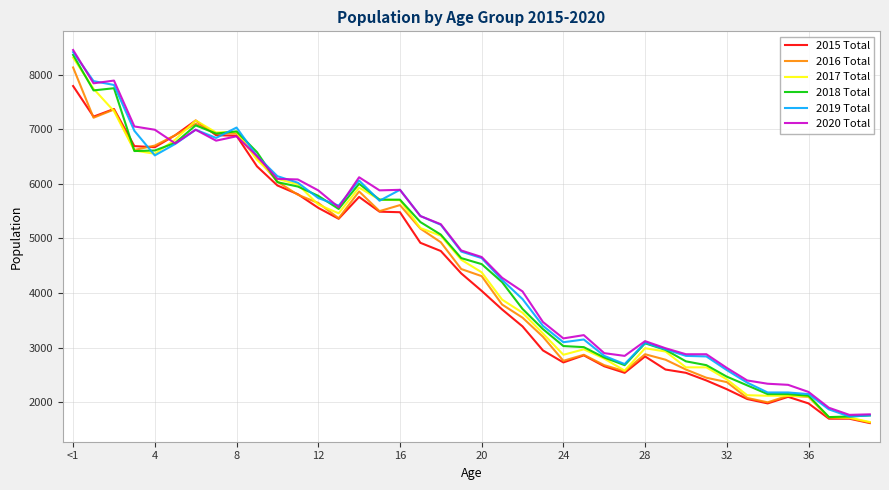

What is the smallest value displayed?

1620